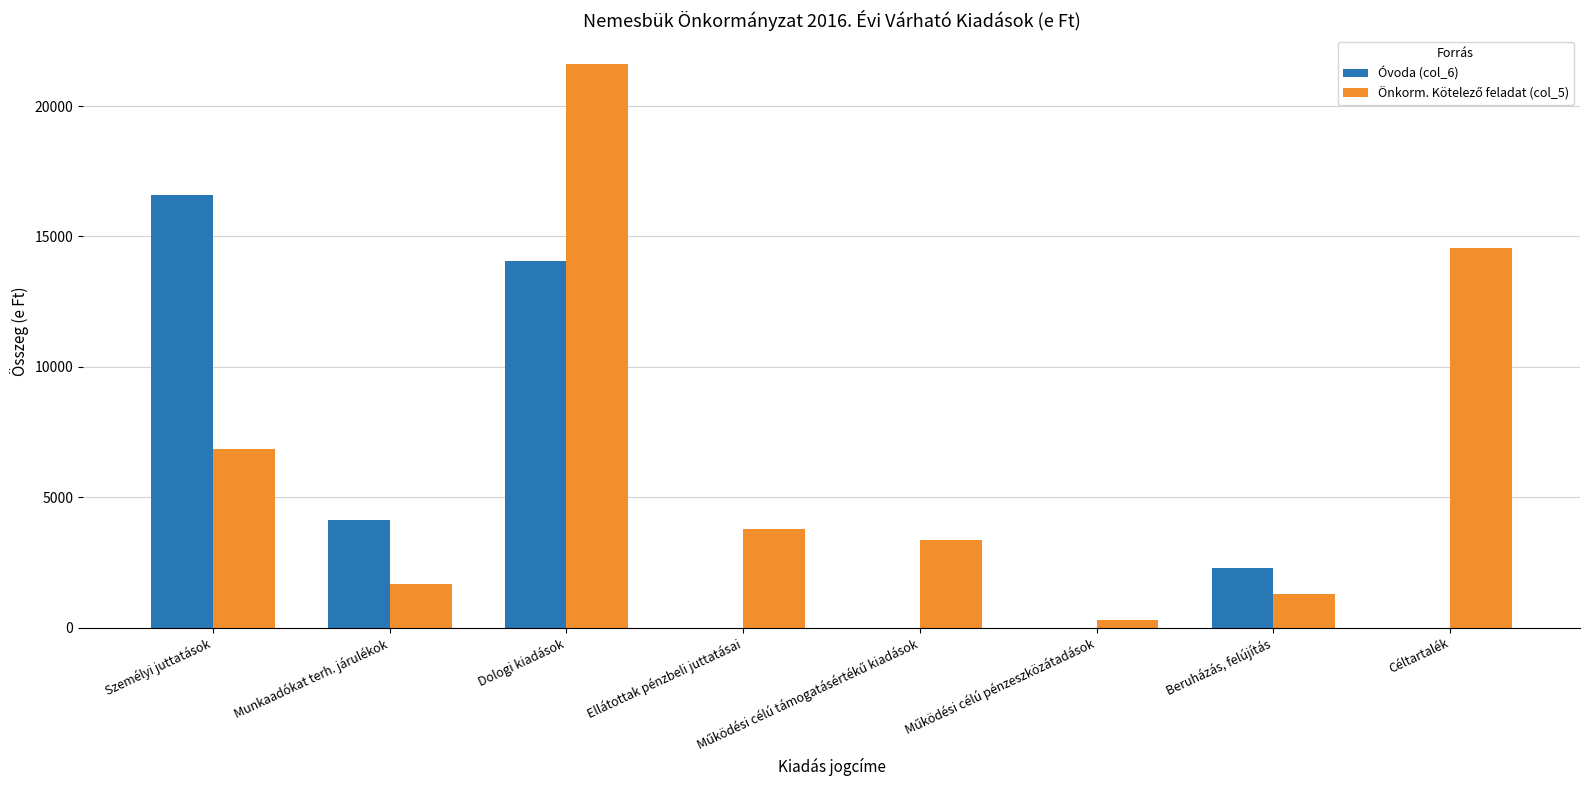

Is it true that Óvoda (col_6) equals 0 at Céltartalék?

True